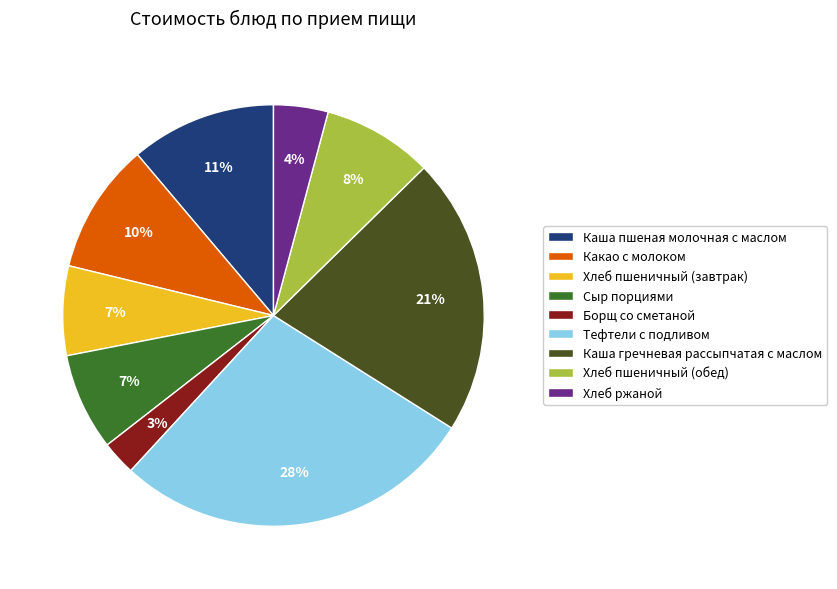

Count the number of slices in the pie.

9